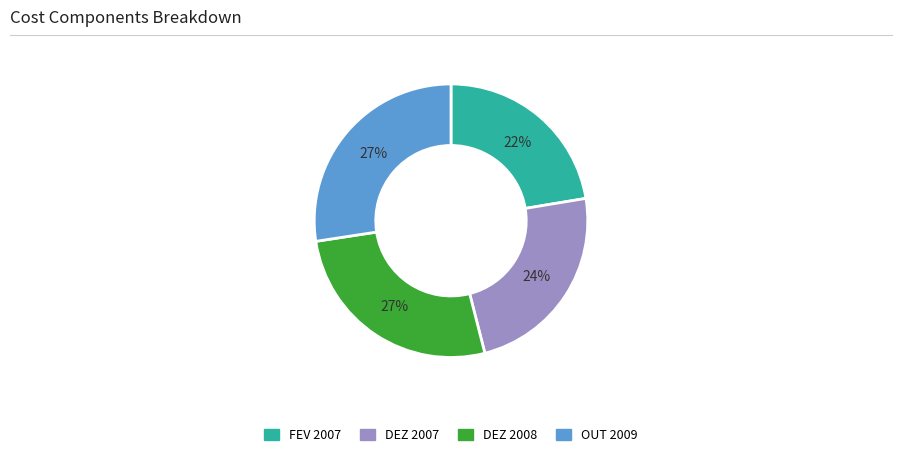

Does any single category account for the majority?

No